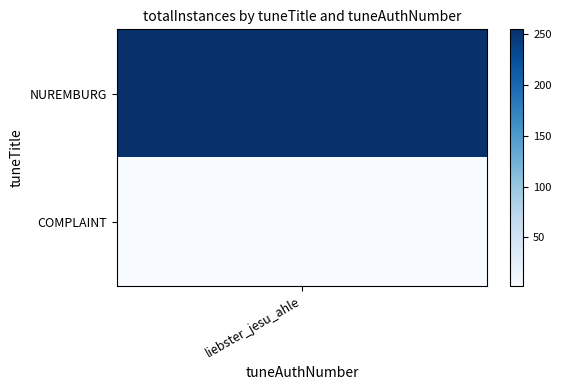

What is the difference between the maximum and minimum values?

253